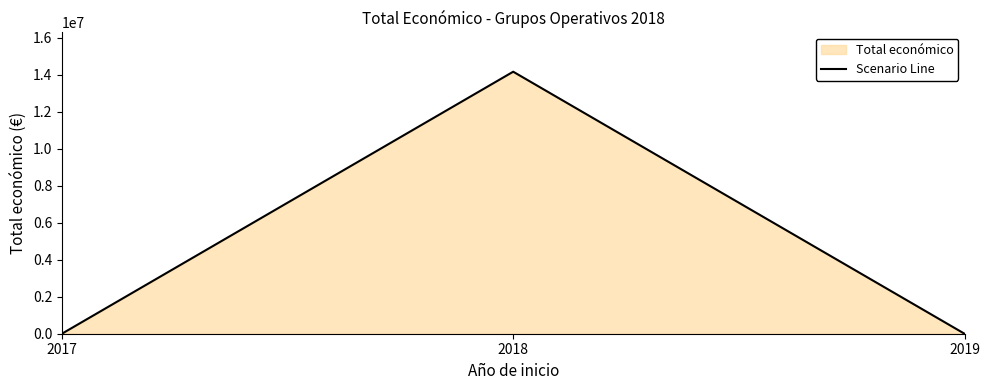

What is the maximum value shown in the chart?

14155336